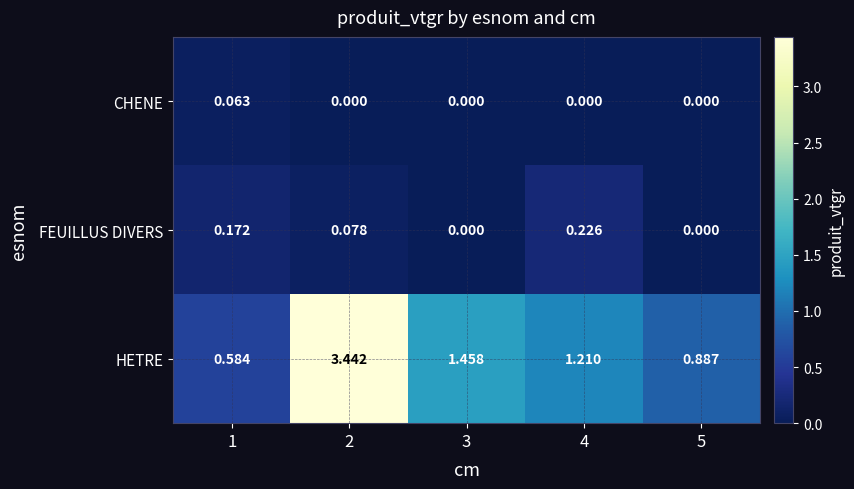

How many data points does each series have?

5